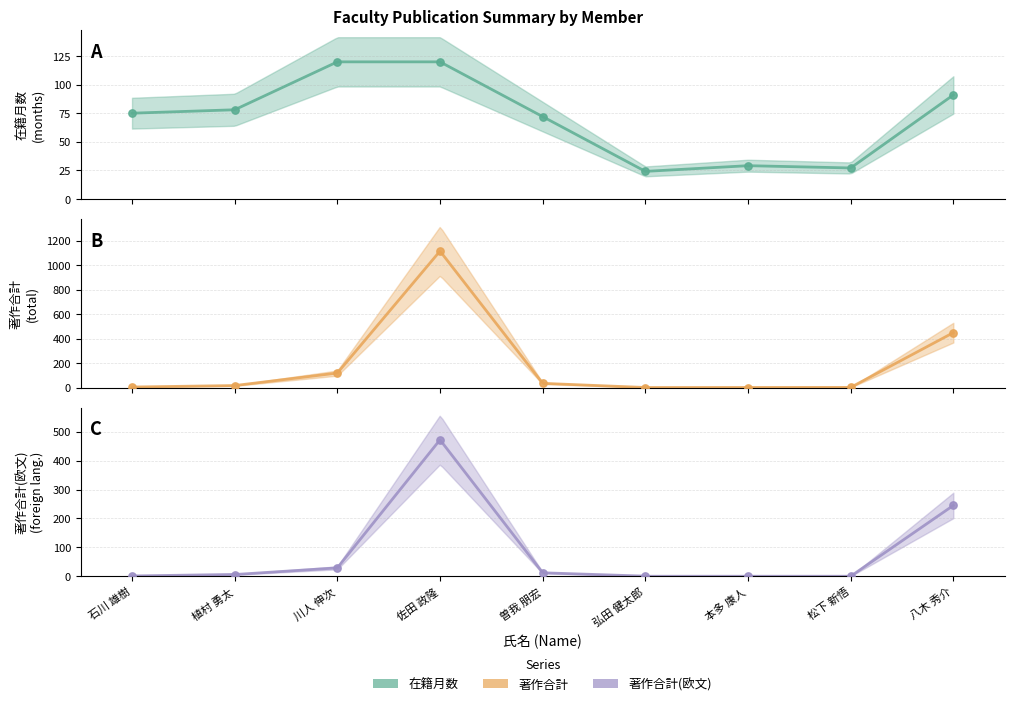

What is the total value across all series at 松下 新悟?

28